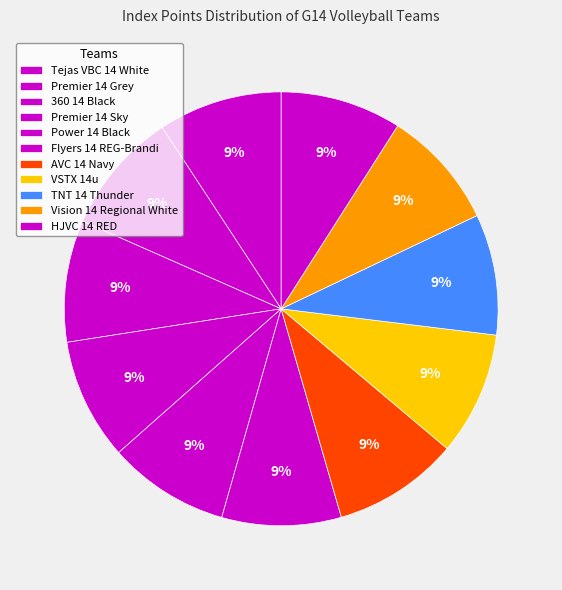

Count the number of slices in the pie.

11